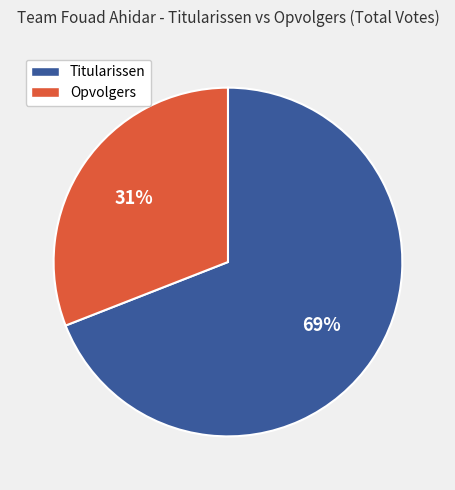

The Titularissen slice represents 69% of the pie. True or false?

True